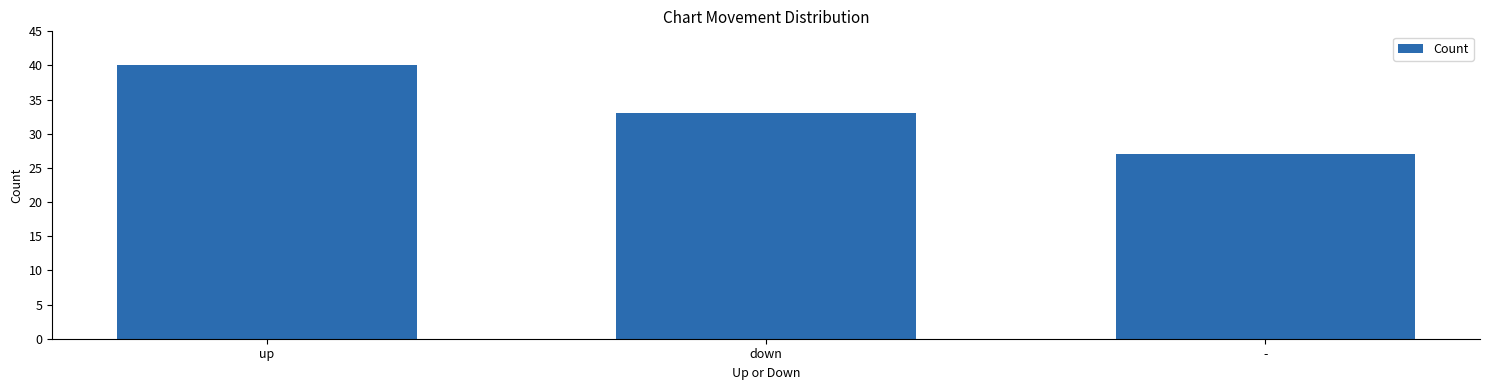

Count the values in the range 27 to 40.

3